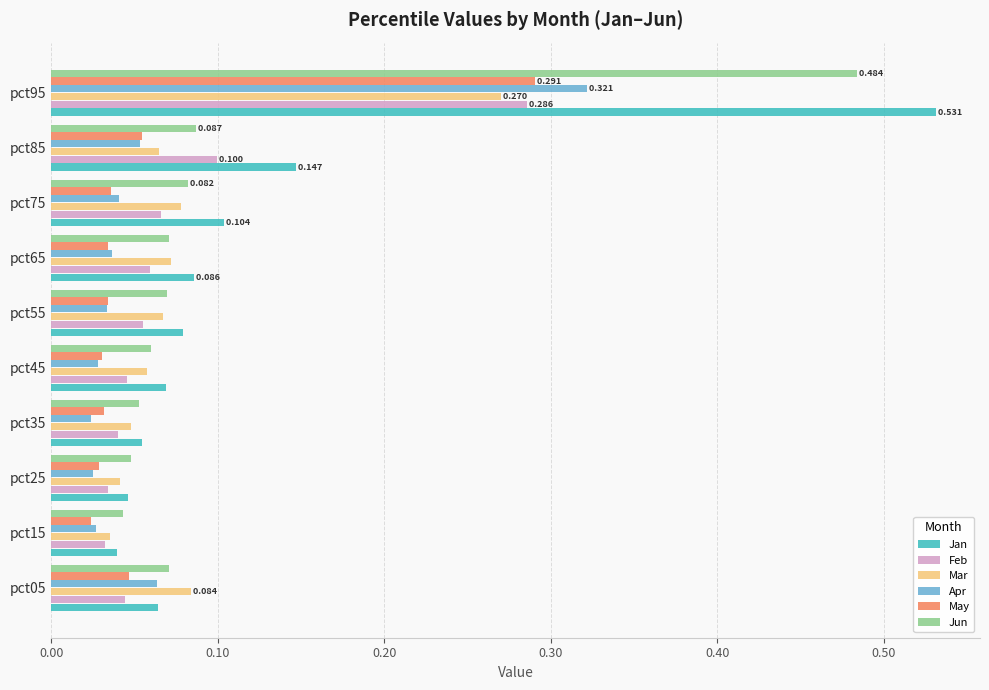

Which series has the largest range (max minus min)?

Jan